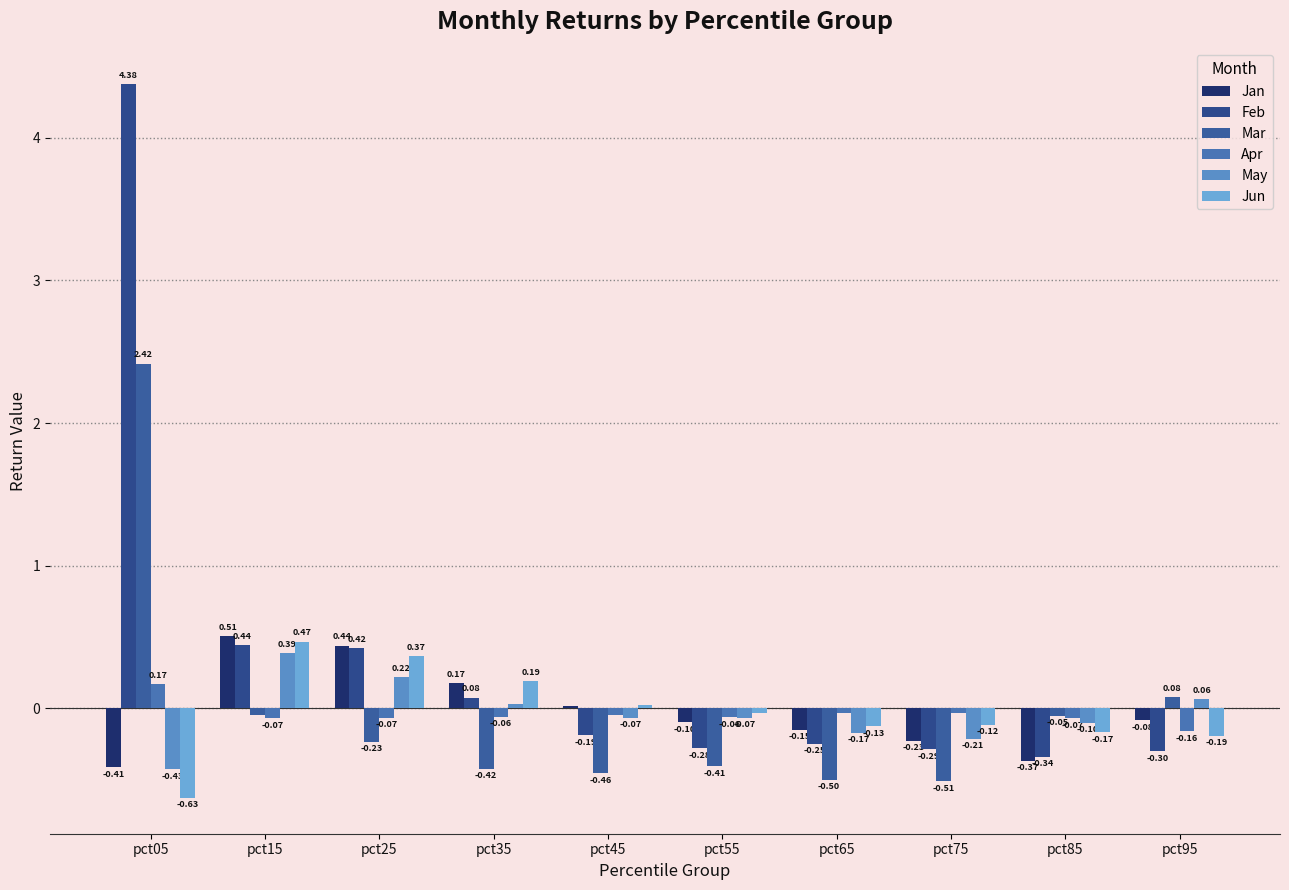

What is the value of the Feb bar at the 9th from the left?

-0.3